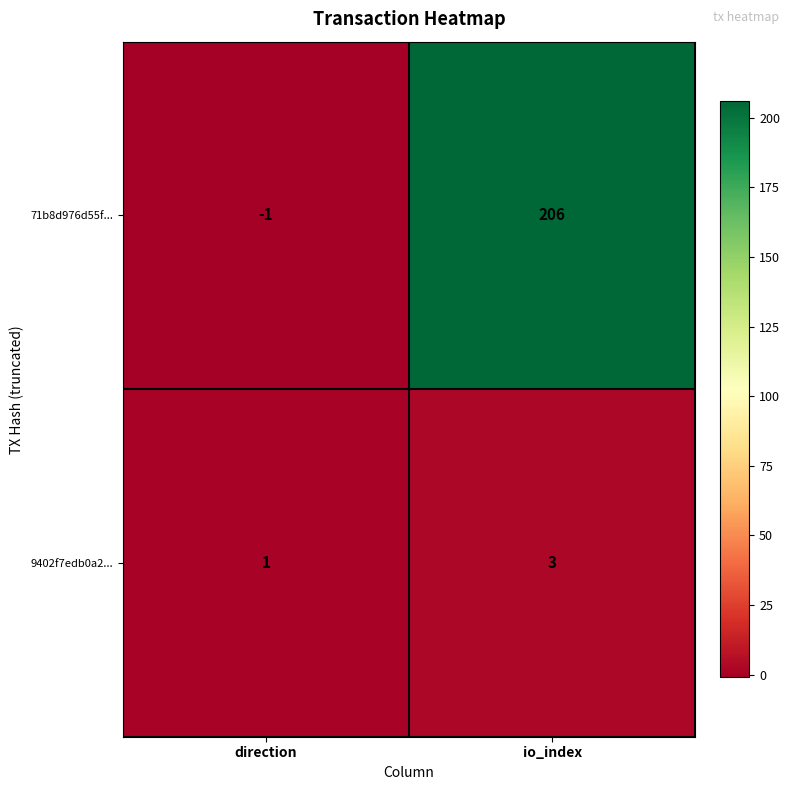

What is the greatest value displayed?

206